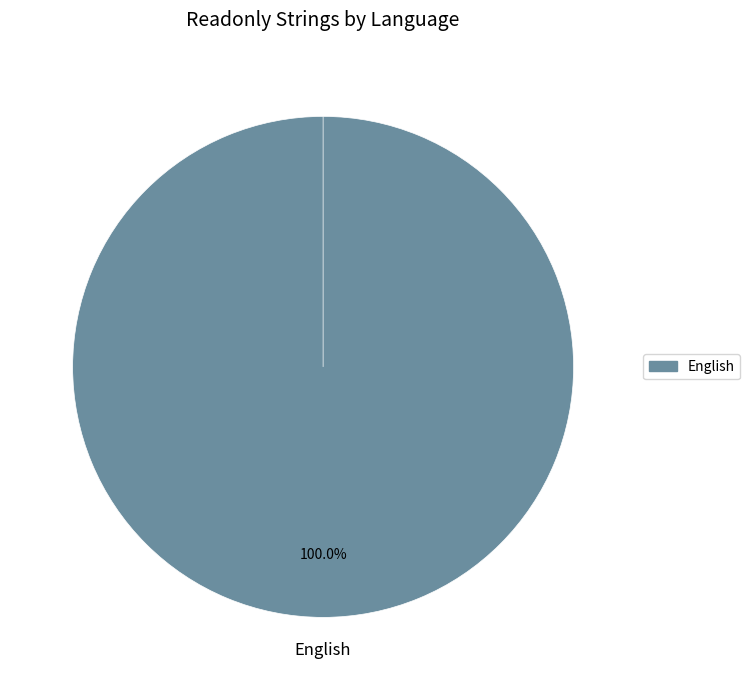

Is the sum of French and English greater than half?

Yes